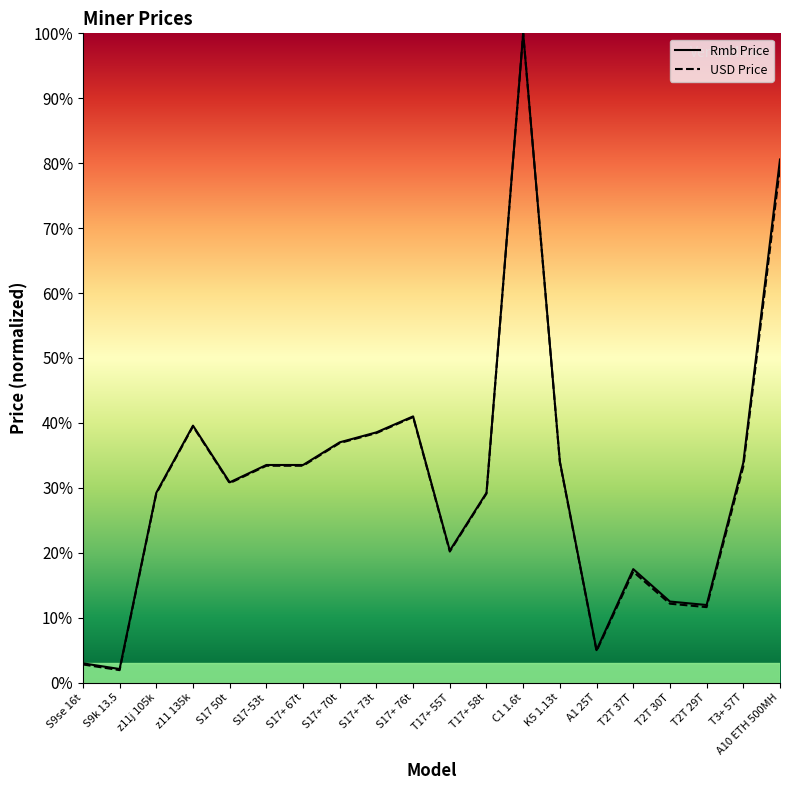

What is the maximum value shown in the chart?

100.0